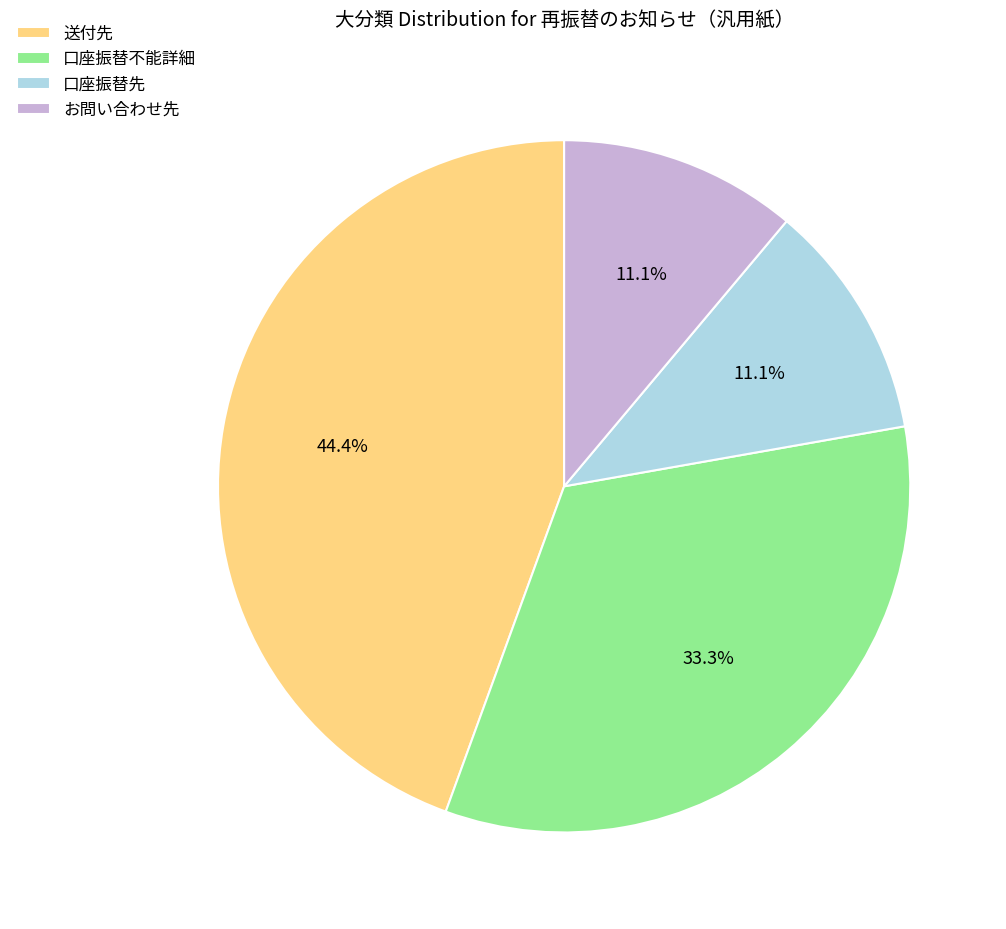

Is there any slice that represents more than half of the pie?

No